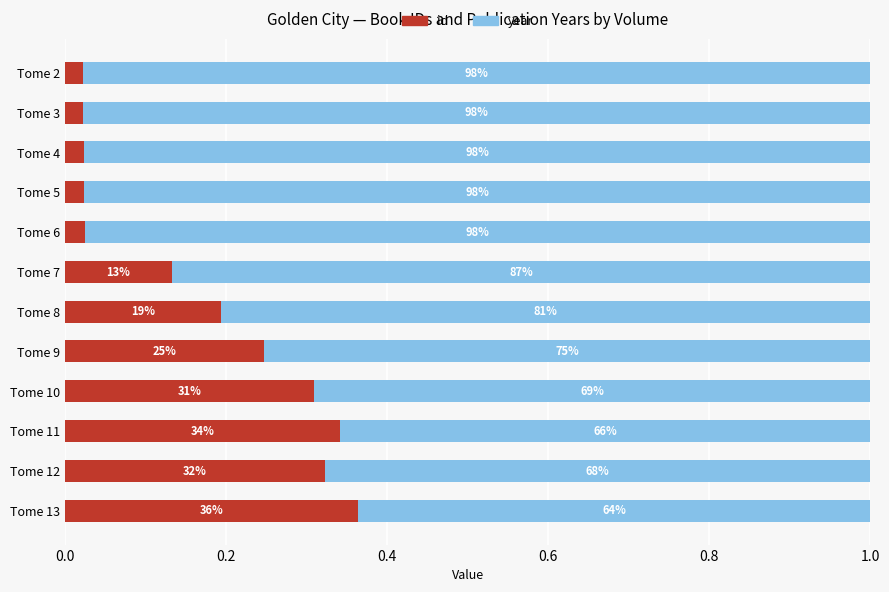

What are all the series names shown in the legend?

id, year